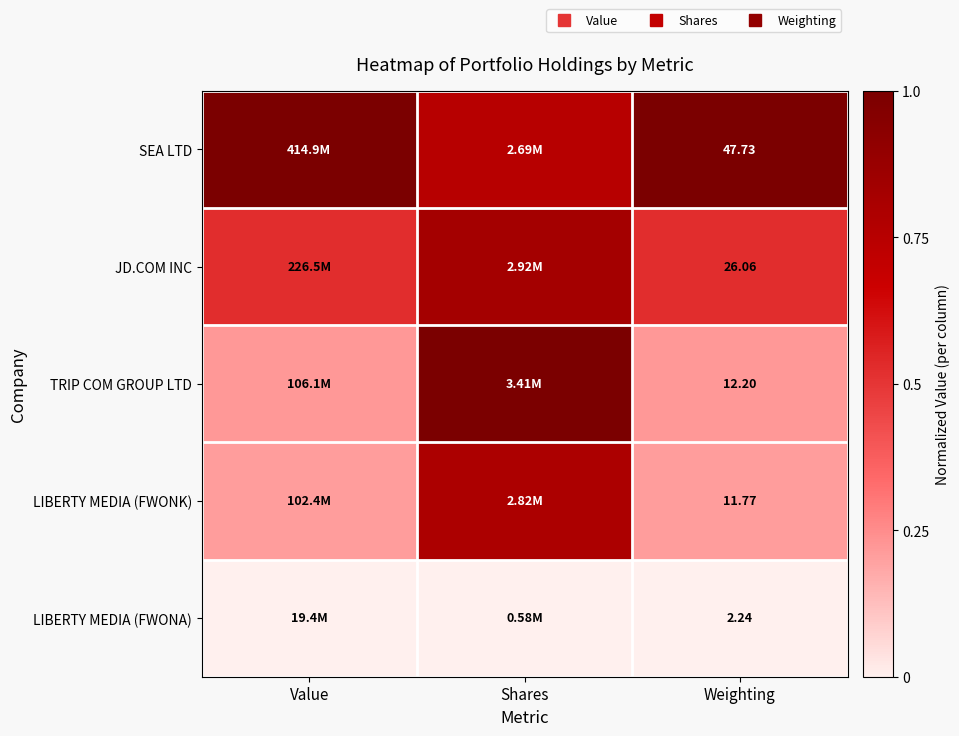

True or false: JD.COM INC has a value of 0.9 at Weighting.

False